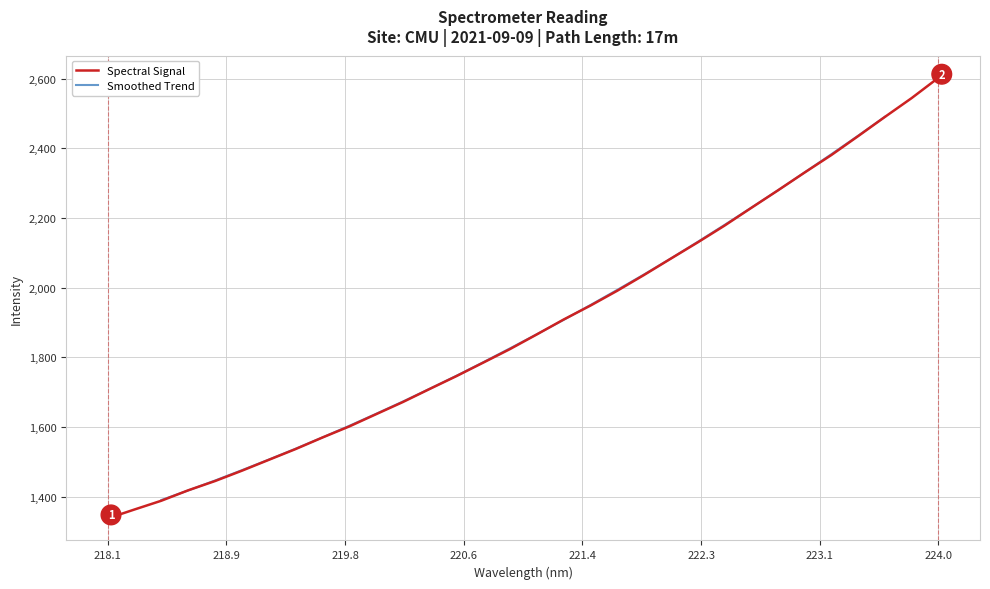

What is the difference between the values at 221.4993 and 219.589?

378.8